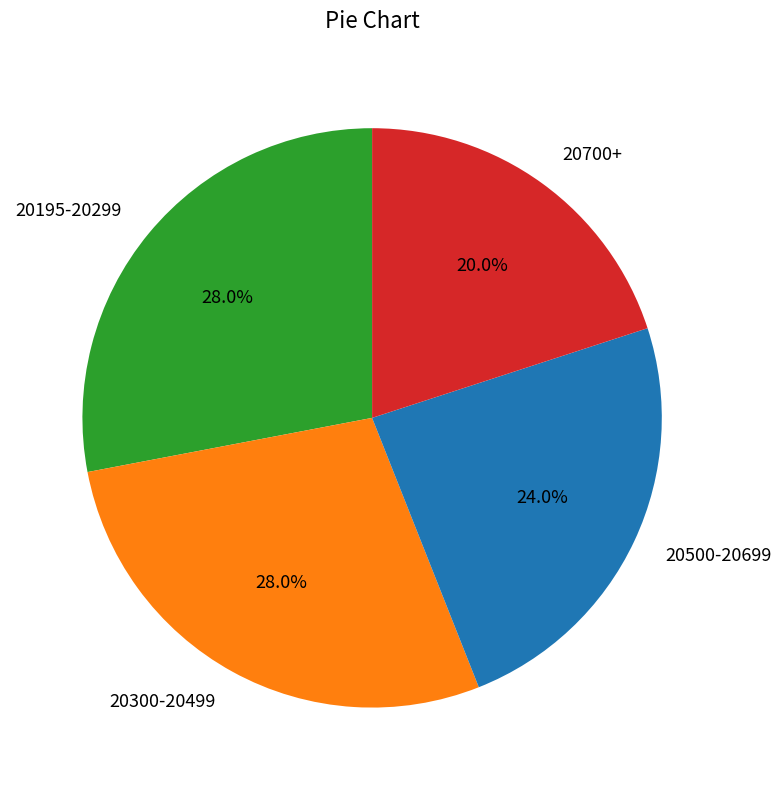

Is 20300-20499 the majority of the pie?

No